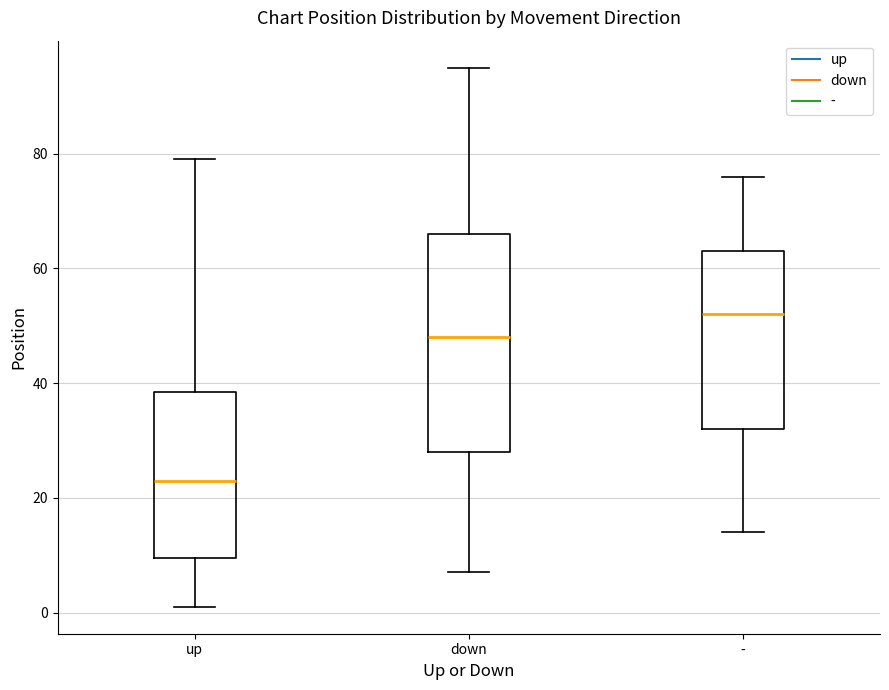

Which box has the lowest median line?

up